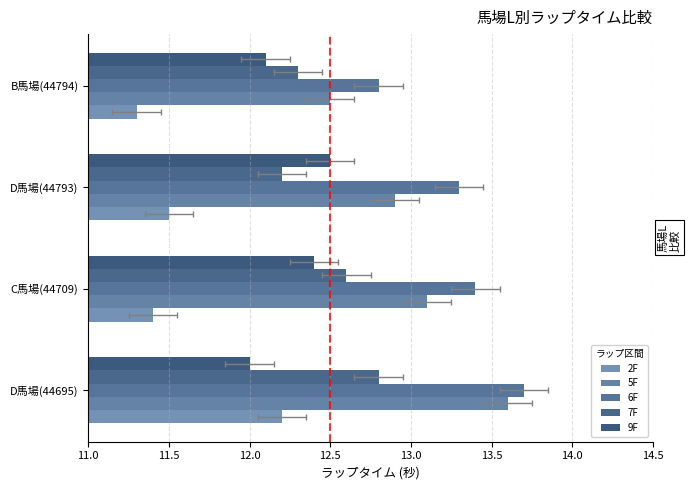

What is the sum of all 5F values?

52.1